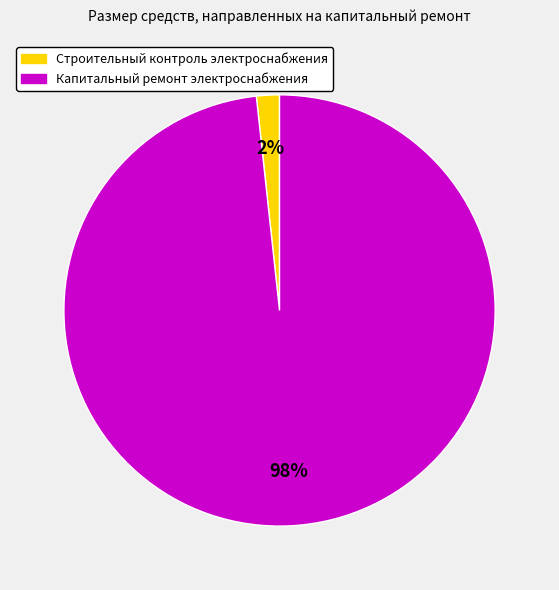

Does any single category account for the majority?

Yes